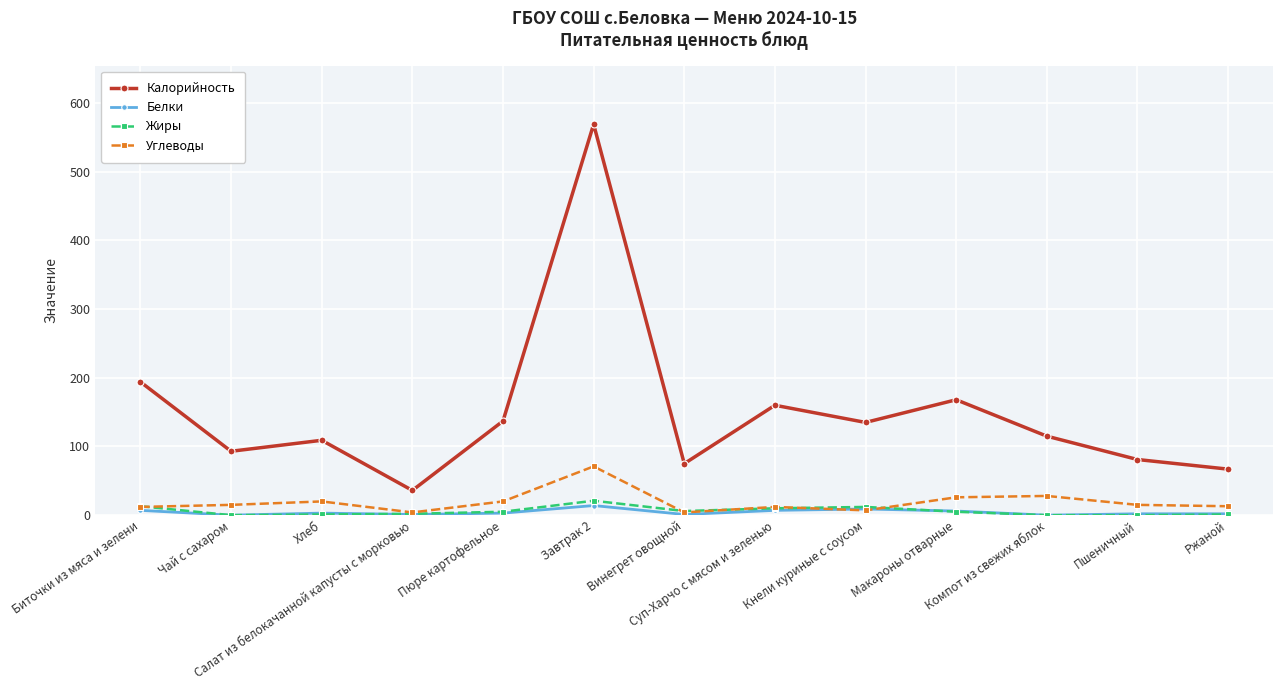

True or false: Белки has a value of 1 at Салат из белокачанной капусты с морковью.

True